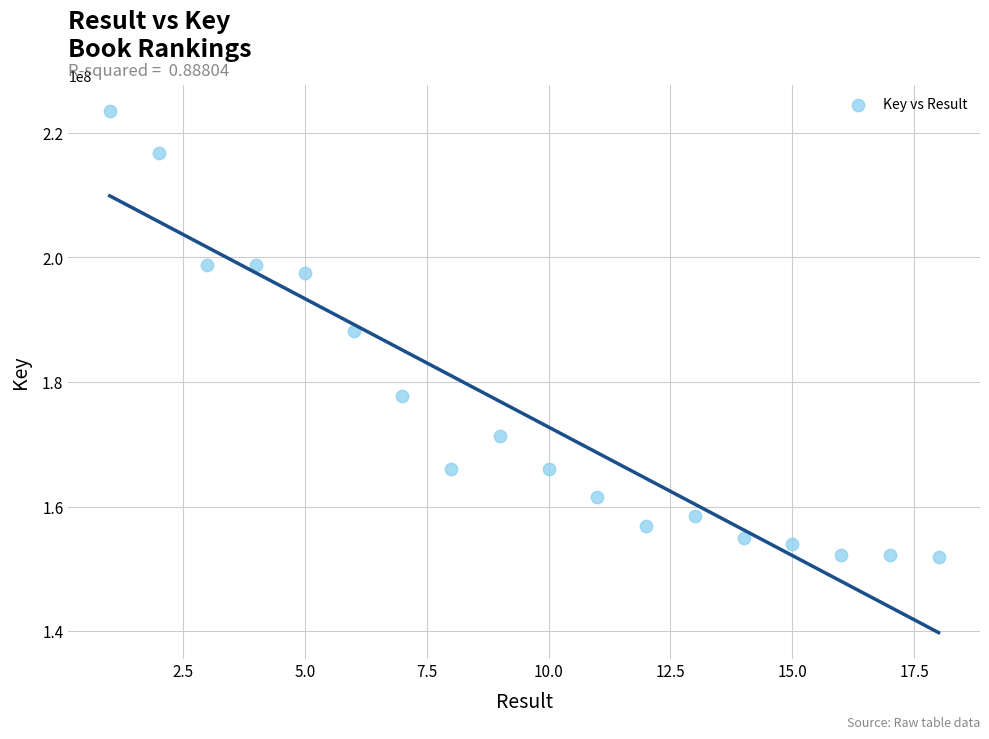

What is the range of Y values (max minus min)?

71514699